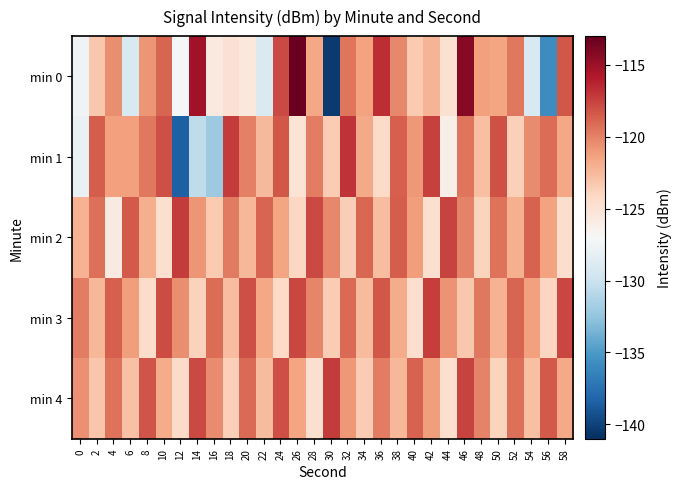

Which series changed the most between 16 and 26?

min 0